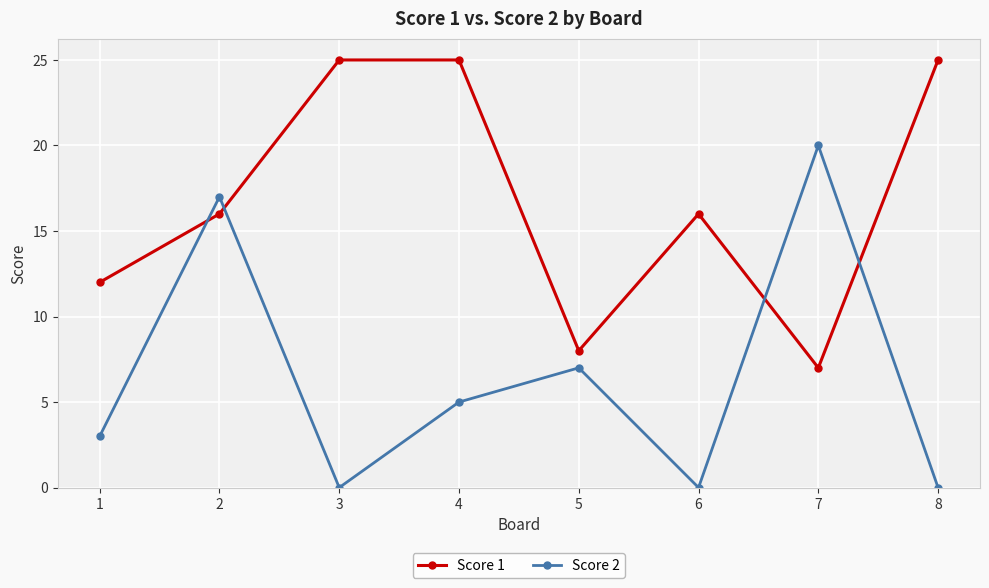

What are all the series names shown in the legend?

Score 1, Score 2